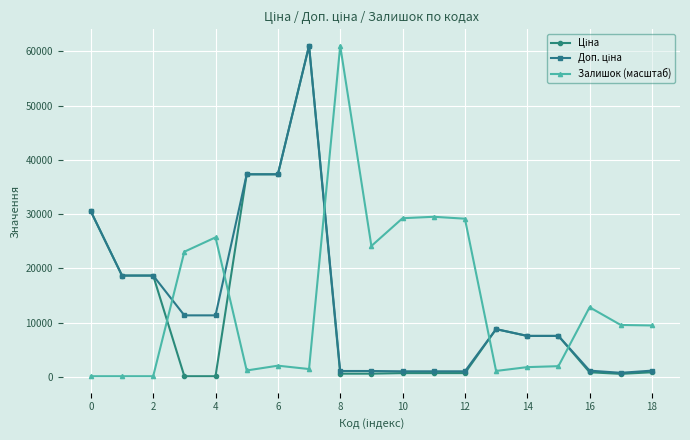

At how many categories does at least one series exceed 6212?

19